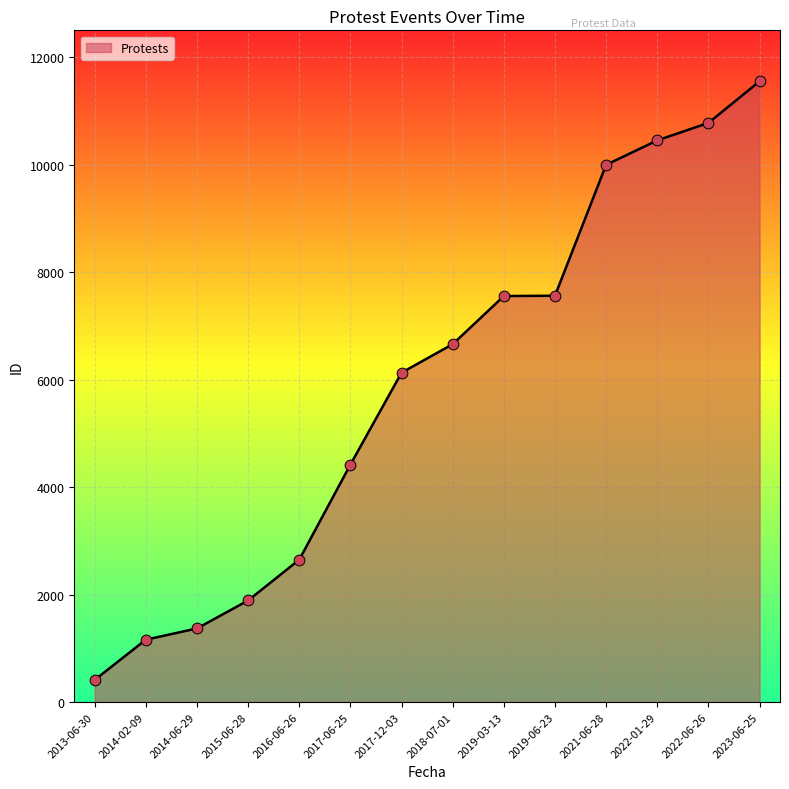

What is the change in value from 2019-03-13 to 2022-01-29?

+2897